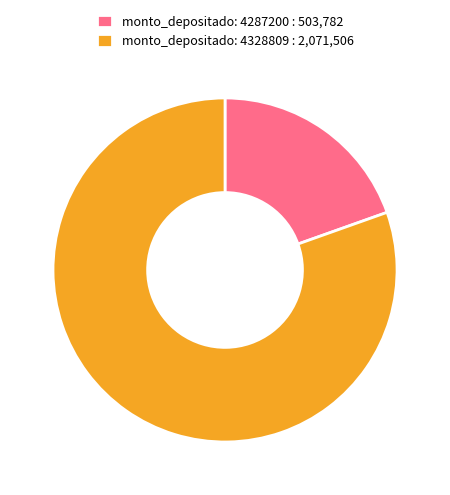

How many slices are in this pie chart?

2